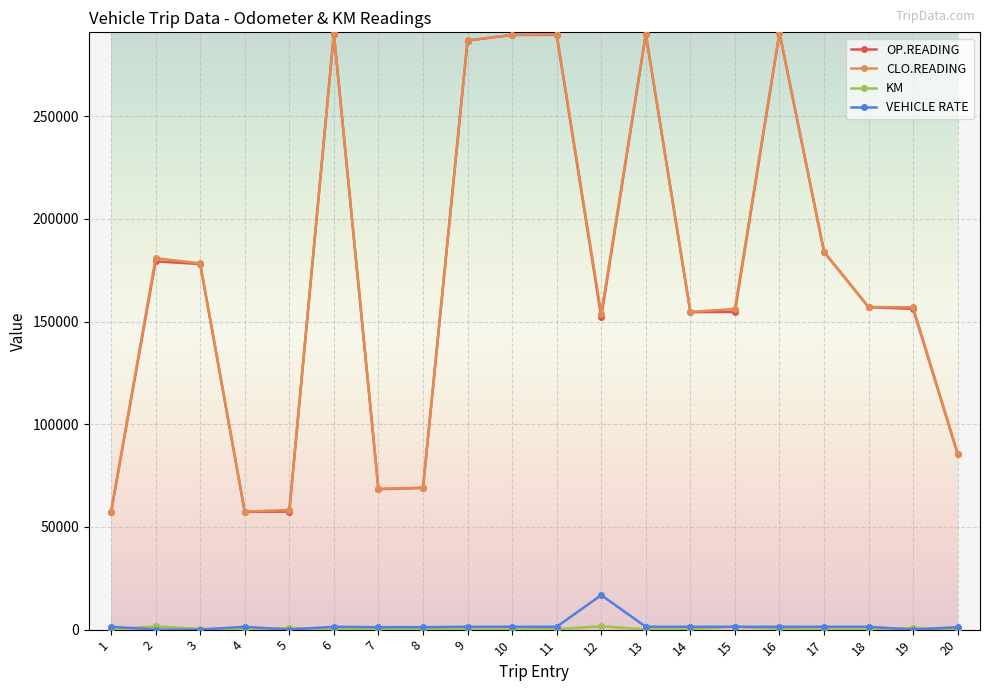

Is the value of VEHICLE RATE at 14 greater than the value of CLO.READING at 3?

No